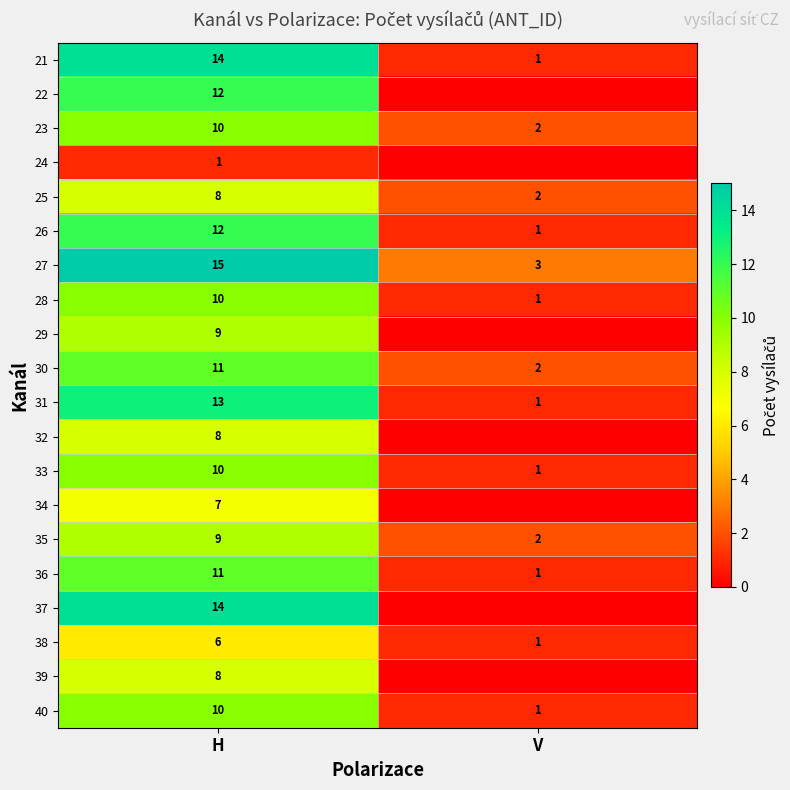

List the labels in order of 25 value, largest first.

H, V